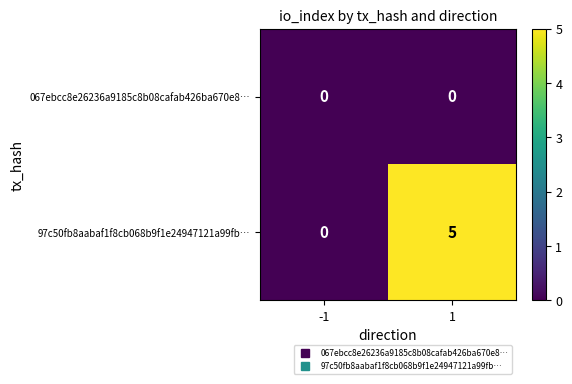

What is the maximum value shown in the chart?

5